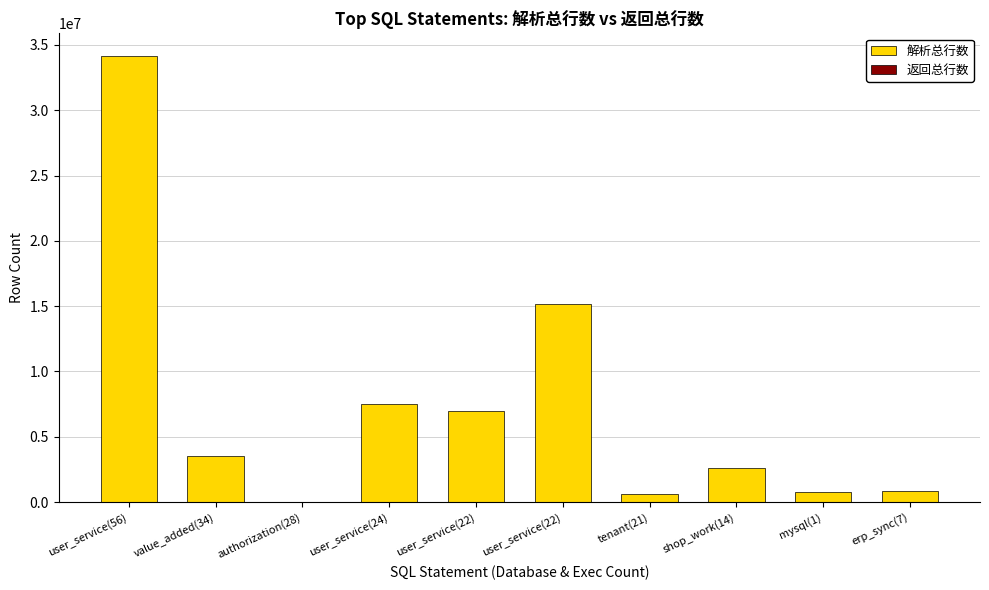

At which label is 解析总行数 closest to 17089486?

user_service(22)